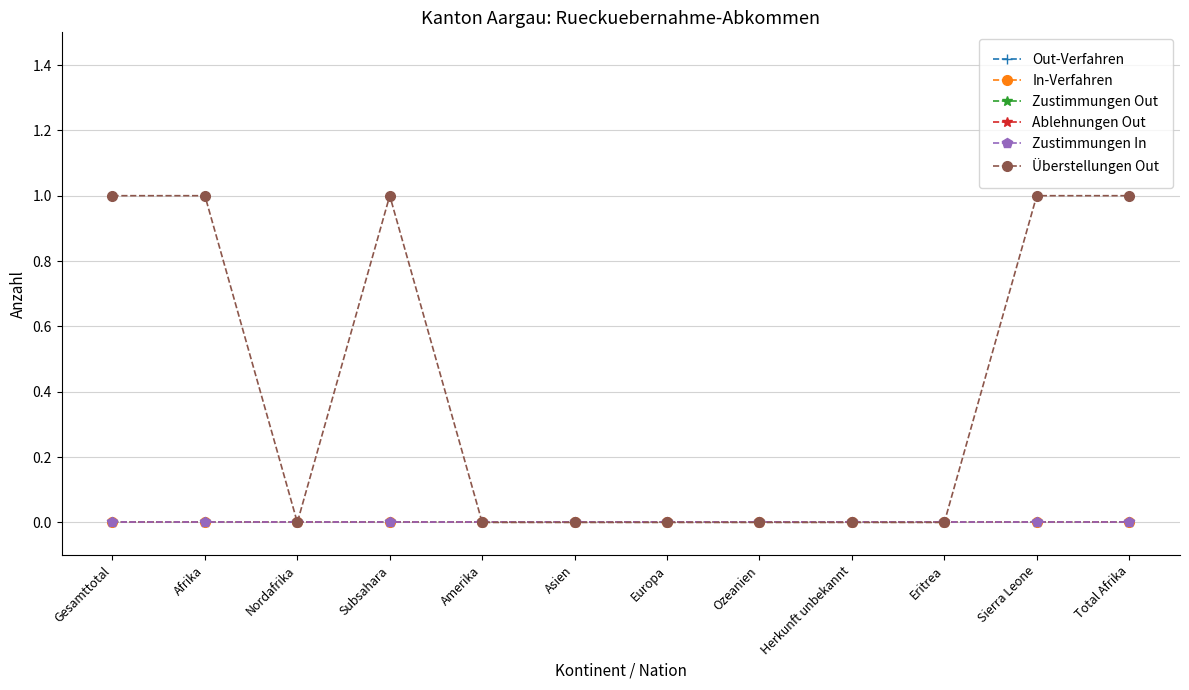

Which series has the largest range (max minus min)?

Überstellungen Out